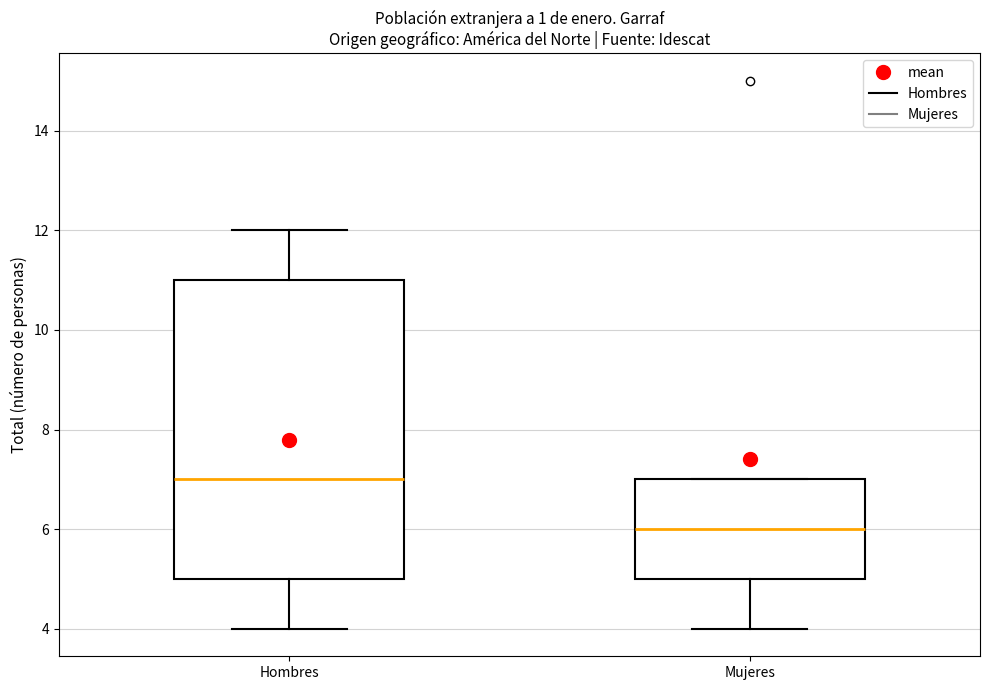

Which box is the tallest, from its lower edge to its upper edge?

Hombres